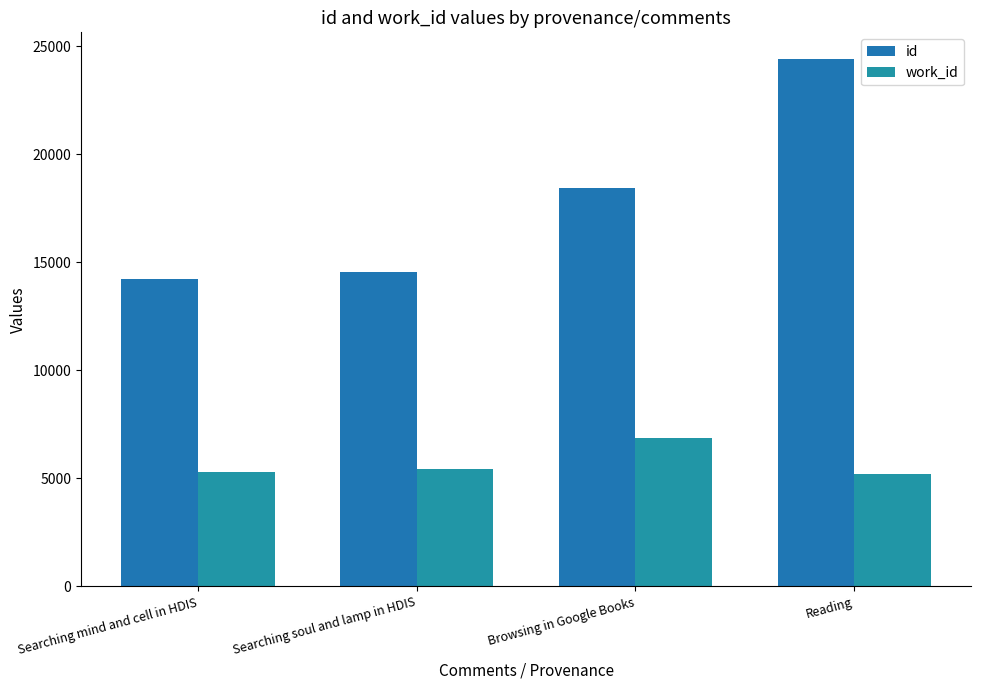

What are all the series names shown in the legend?

id, work_id